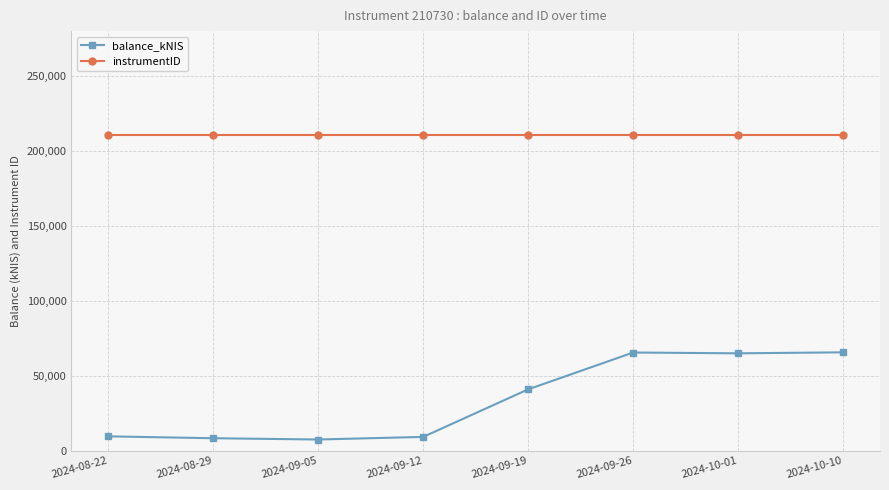

What is the label of the 3rd point from the left?

2024-09-05